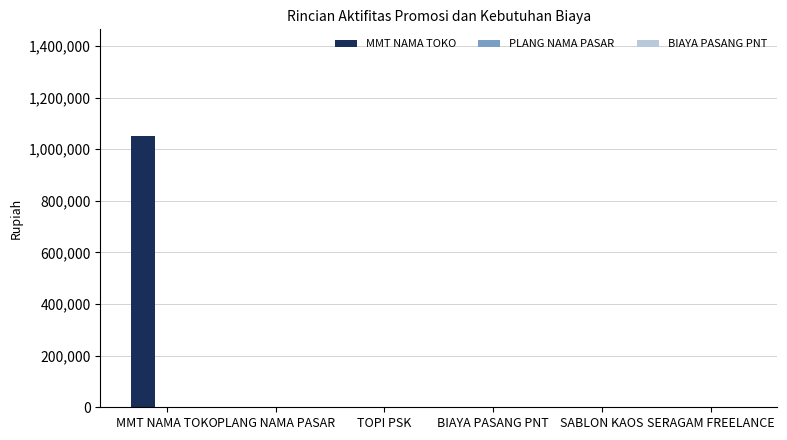

What is the maximum value shown in the chart?

1050000